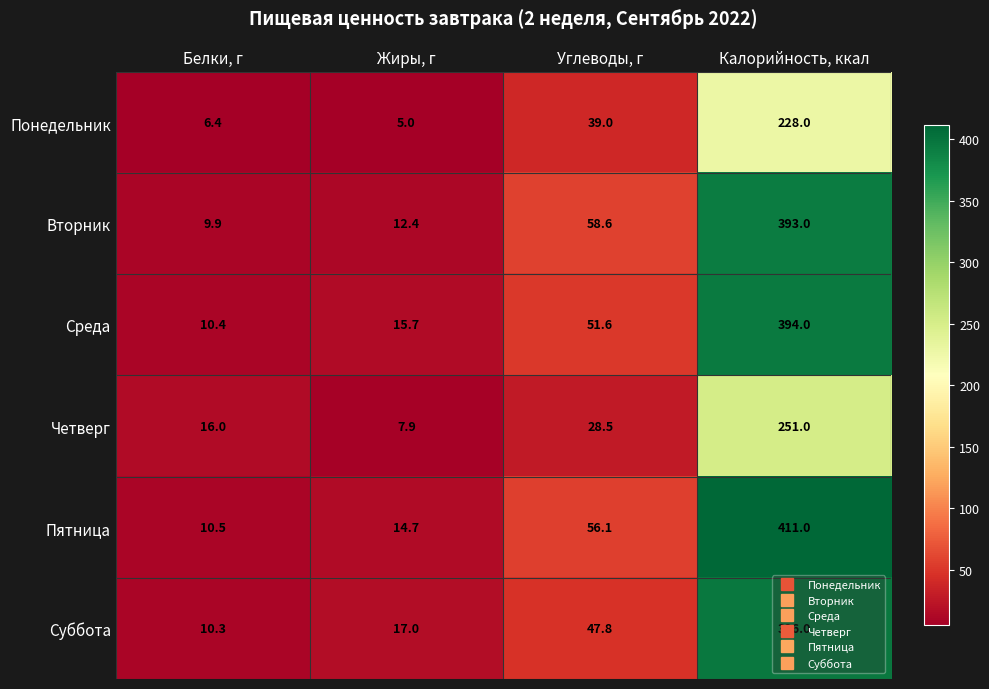

Is it true that Вторник equals 527.6 at Калорийность, ккал?

False